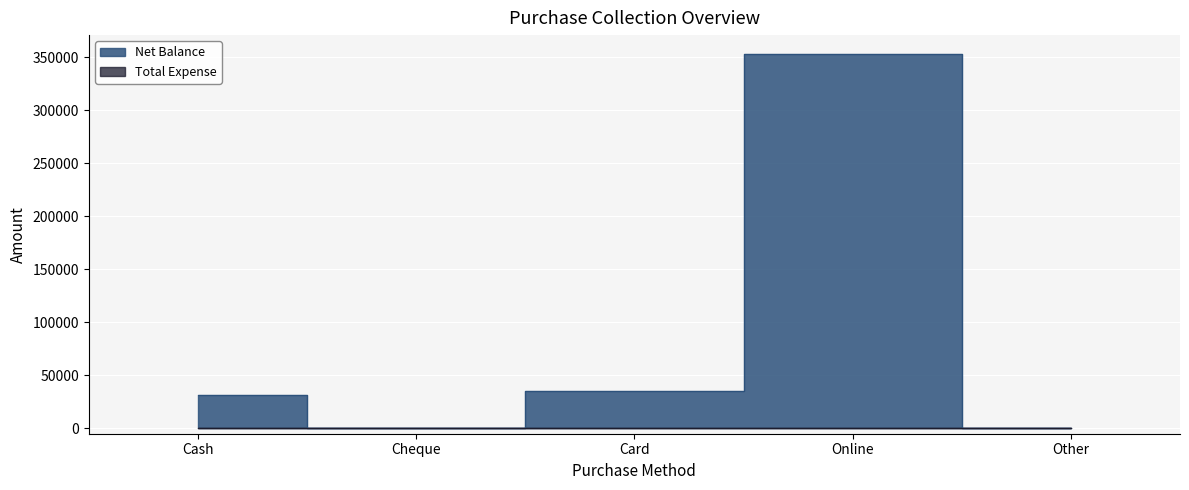

Does the chart display data point markers on the line(s)?

No